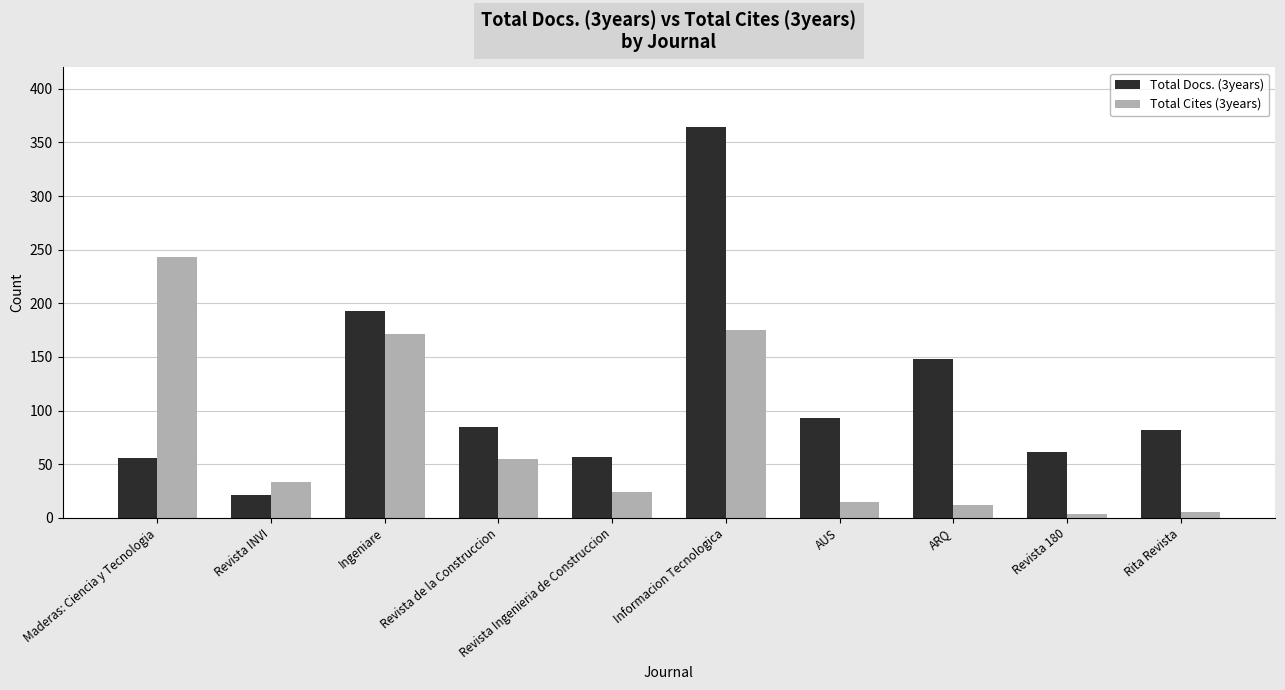

List the series in order of their peak value, highest first.

Total Docs. (3years), Total Cites (3years)